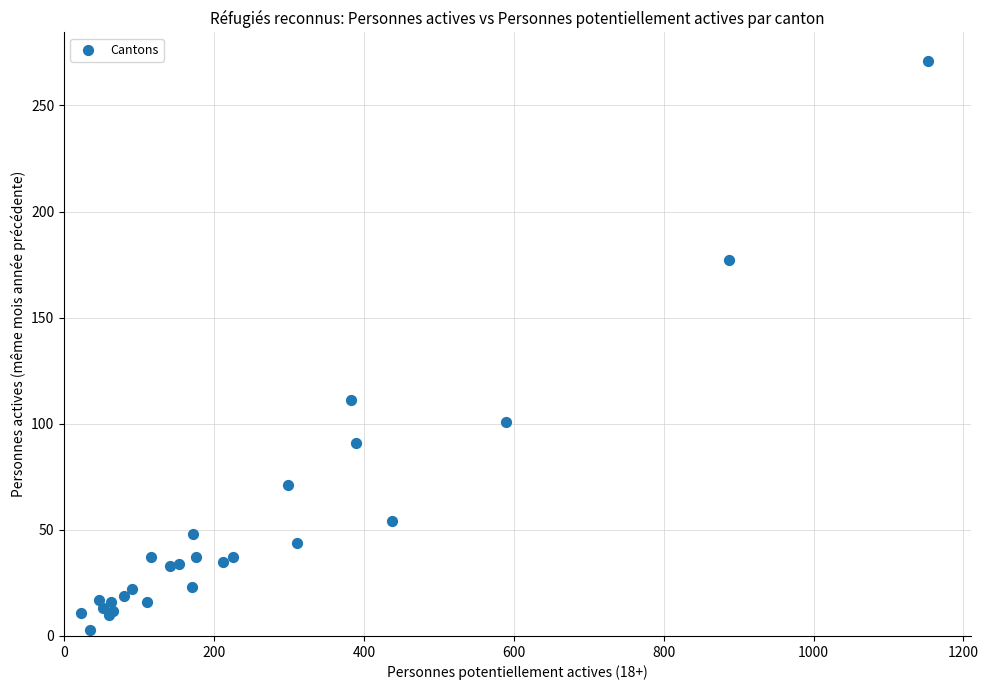

What Y value in the scatter plot is closest to 137?

111